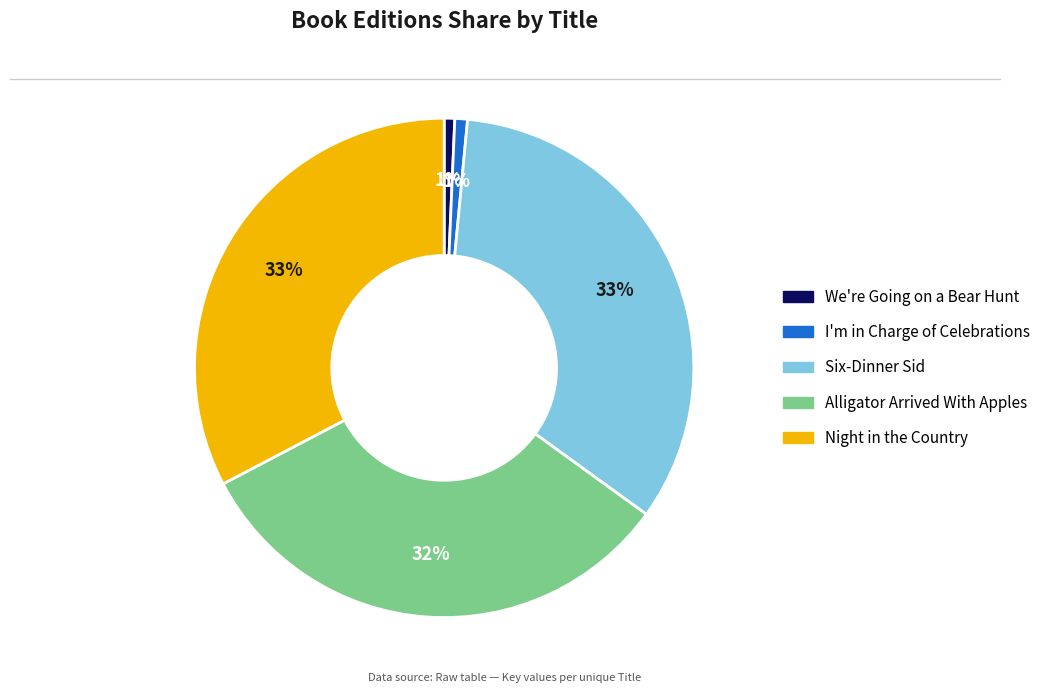

Does Alligator Arrived With Apples represent more than half of the total?

No